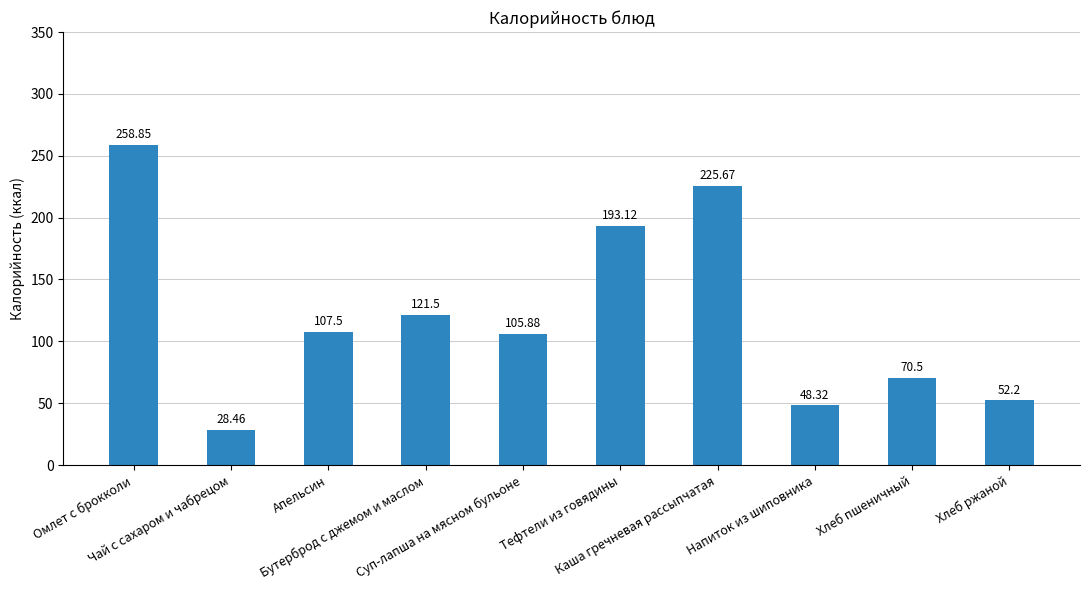

What is the difference between the maximum and minimum values?

230.4